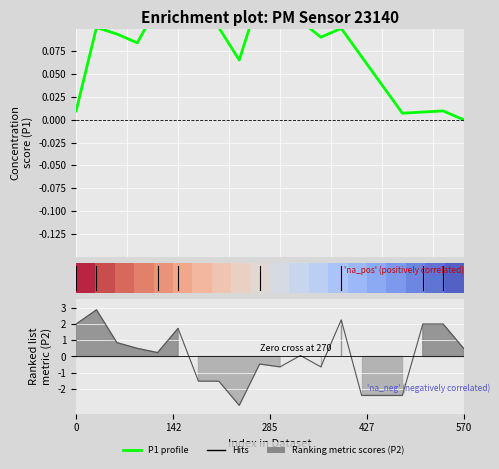

Is it true that P1 profile equals 0.2 at 10?

False